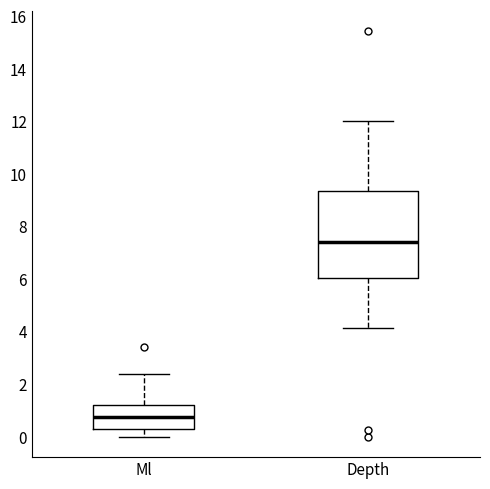

Reading left to right, read every box against the y-axis: the position of its median line, the range the box covers, and the ends of its whiskers. The values are not printed on the chart, so give them approximately, as read against the axis.

Ml: median 0.8, box 0.4 to 1.2, whiskers 0.0 to 2.4
Depth: median 7.4, box 6.0 to 9.4, whiskers 4.2 to 12.0